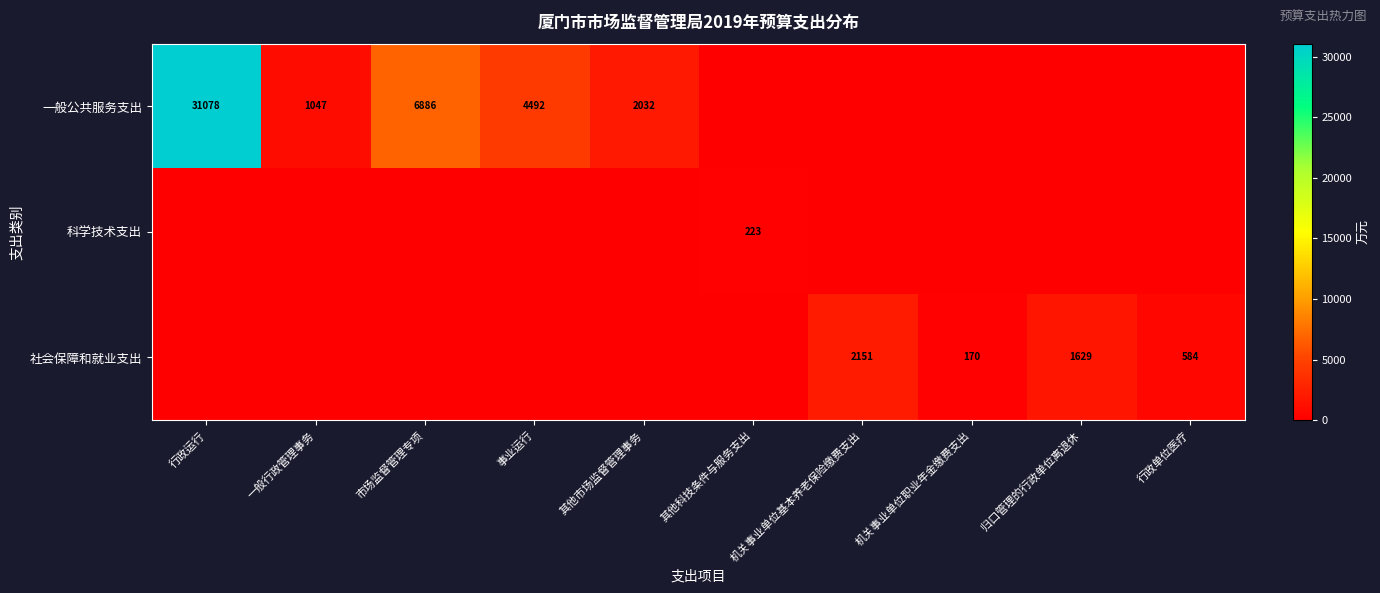

Is the value of 科学技术支出 at 其他科技条件与服务支出 greater than the value of 社会保障和就业支出 at 机关事业单位基本养老保险缴费支出?

No